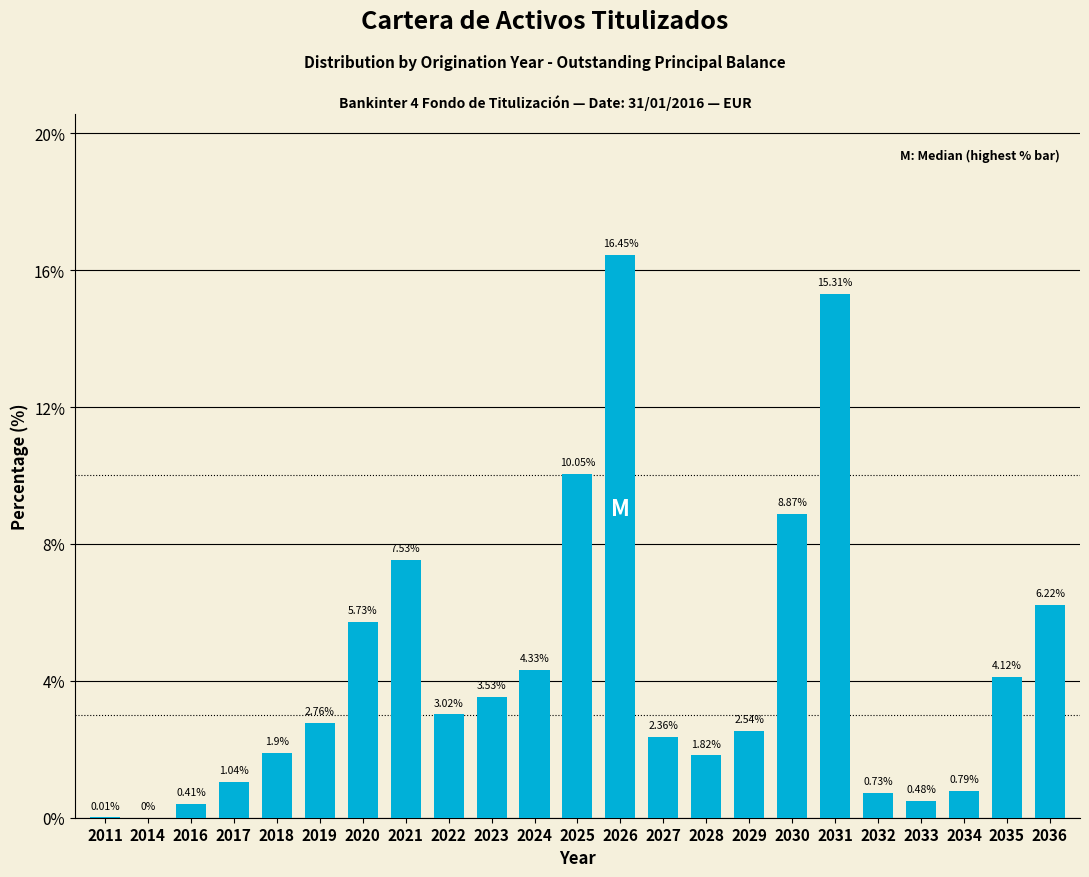

What is the sum of all values?

100.0